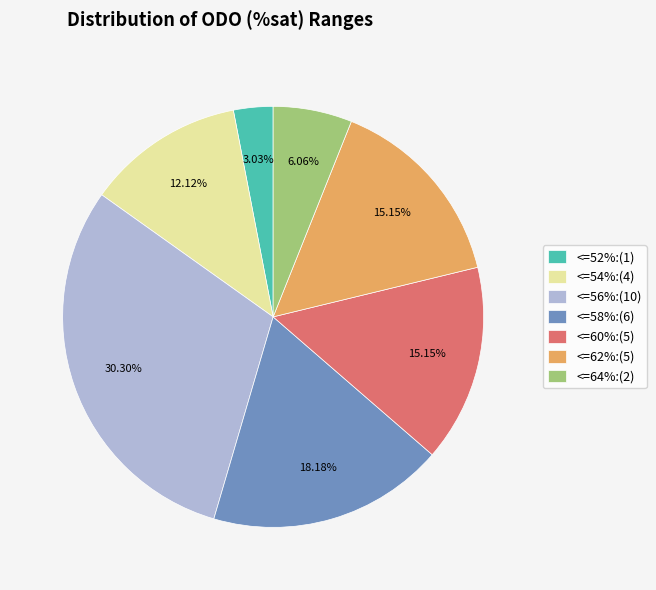

What is the ratio of the value at <=58%:(6) to the value at <=62%:(5)?

1.2